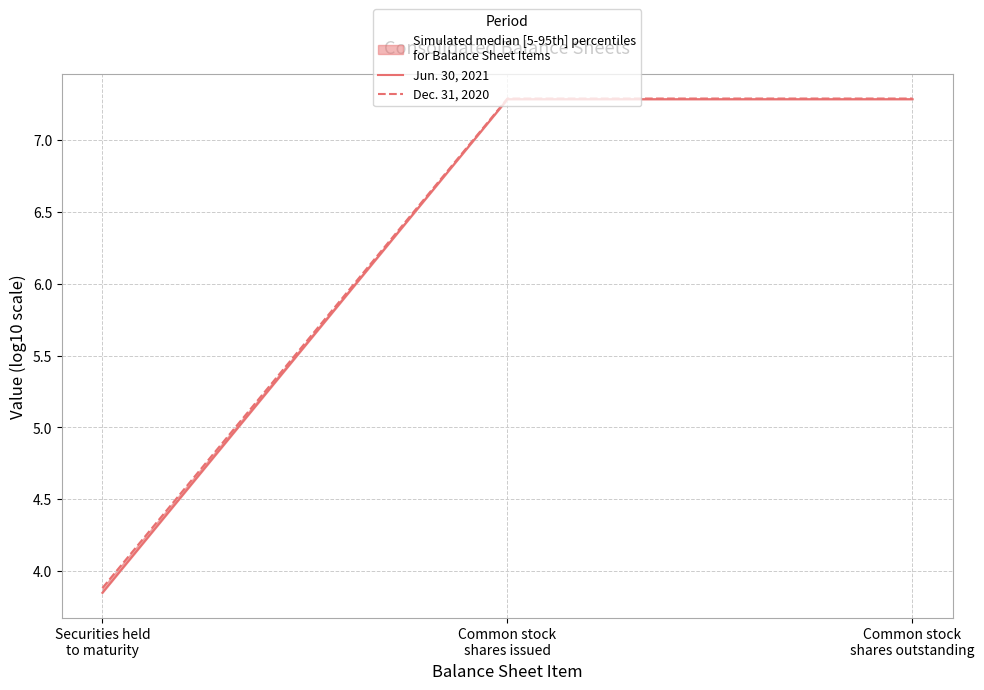

What are all the series names shown in the legend?

Jun. 30, 2021, Dec. 31, 2020